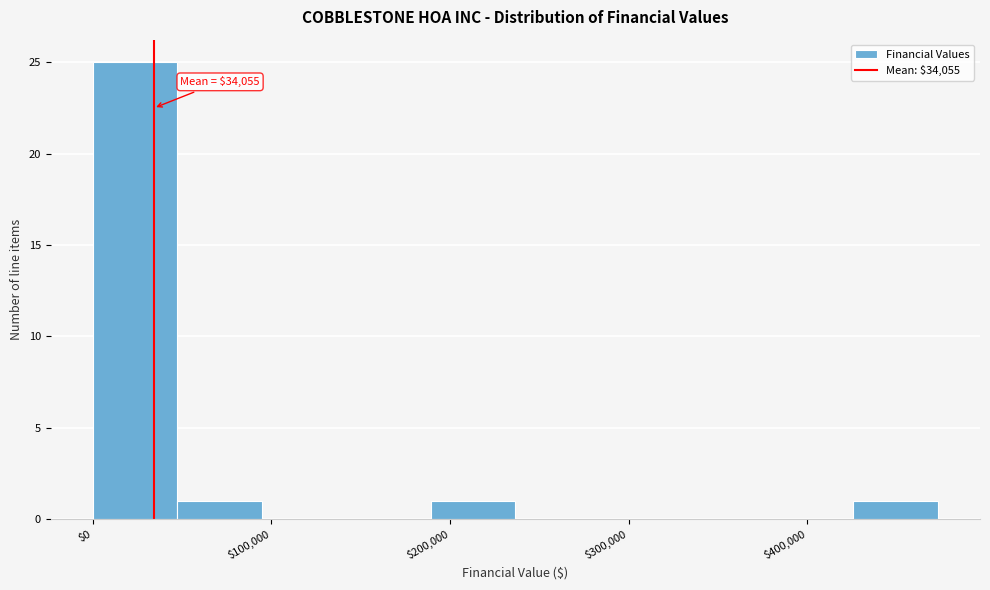

Which range on the x-axis has the tallest bar?

0 to 50000